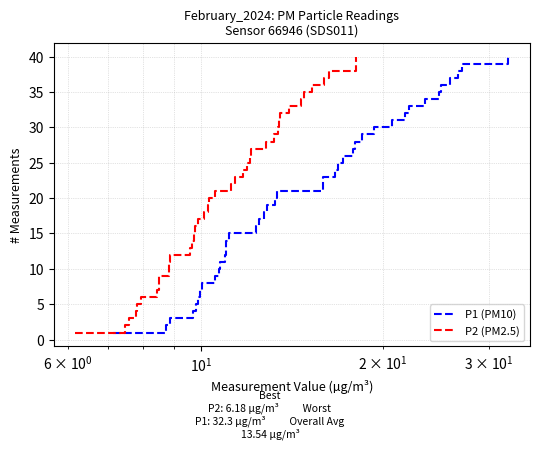

Which series has the largest range (max minus min)?

P1 (PM10)